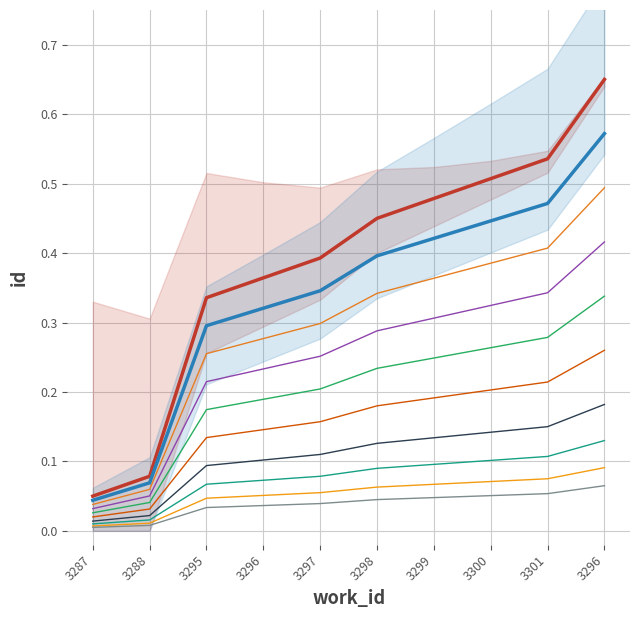

Reading right to left, what are all the values shown in this chart?

3296=0.7	3301=0.5	3300=0.5	3299=0.5	3298=0.4	3297=0.4	3296=0.4	3295=0.3	3288=0.1	3287=0.1